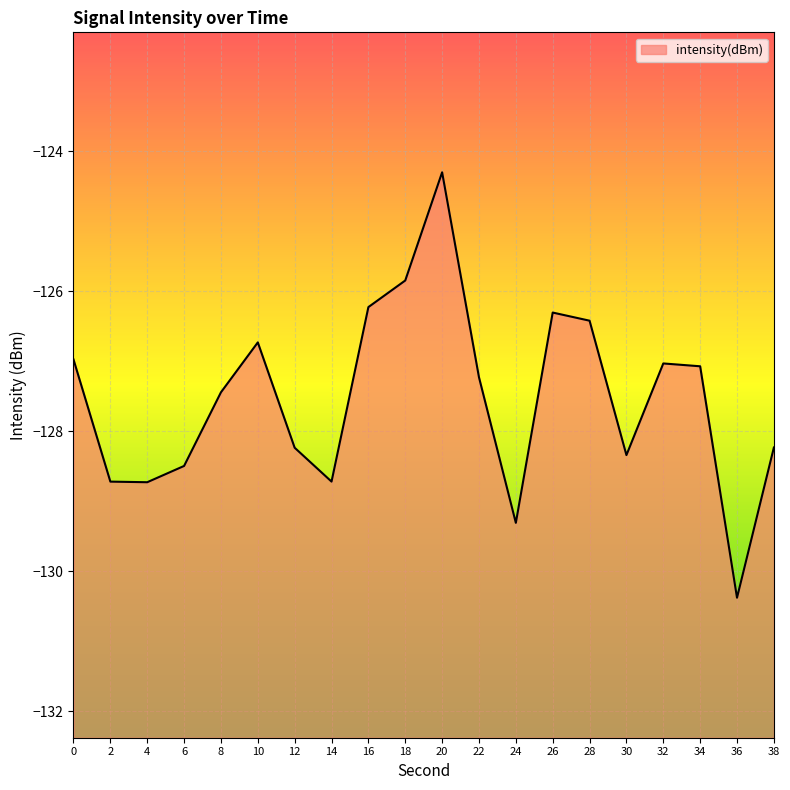

Which label corresponds to the smallest value in the chart?

36